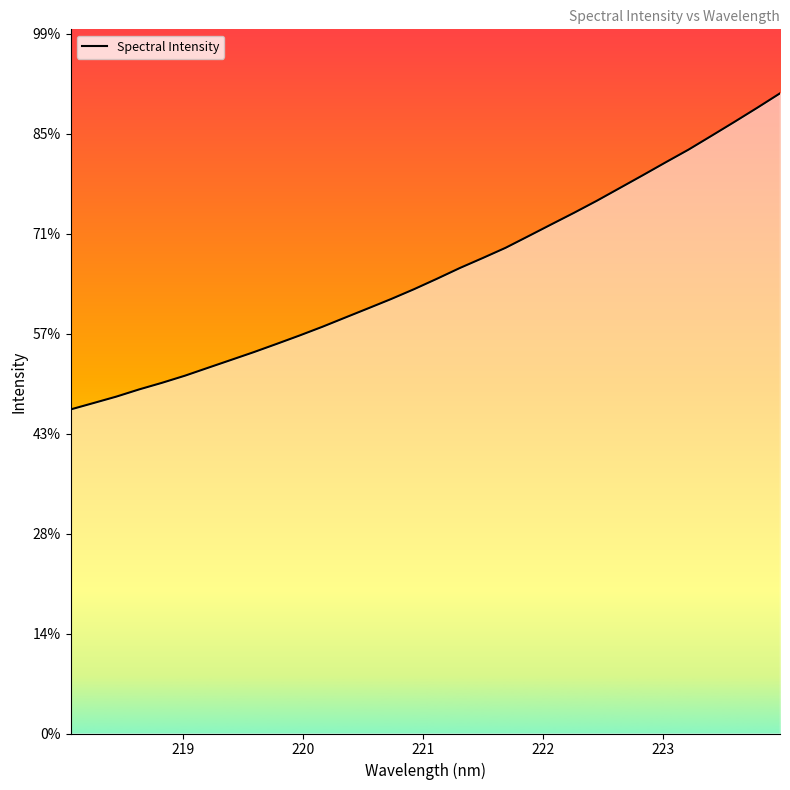

Is this an area chart (filled region under the line)?

Yes